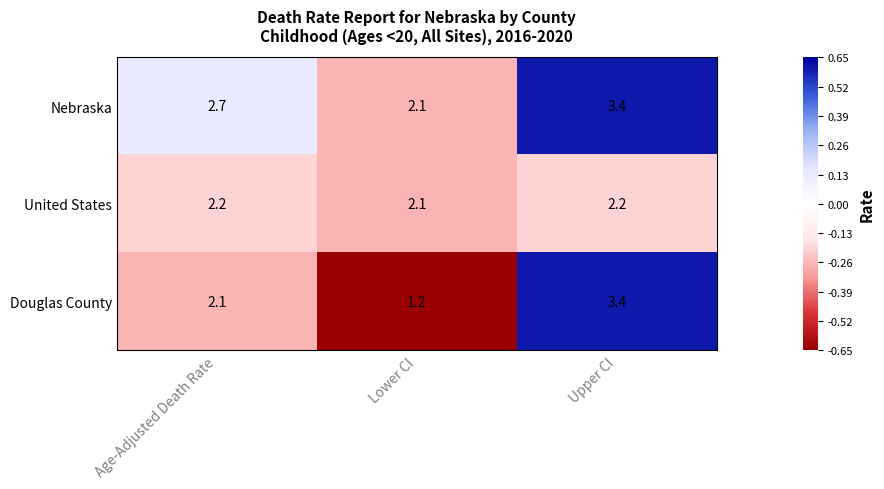

Reading left to right, transcribe all the data shown in this chart.

Nebraska: Age-Adjusted Death Rate=2.7	Lower CI=2.1	Upper CI=3.4
United States: Age-Adjusted Death Rate=2.2	Lower CI=2.1	Upper CI=2.2
Douglas County: Age-Adjusted Death Rate=2.1	Lower CI=1.2	Upper CI=3.4